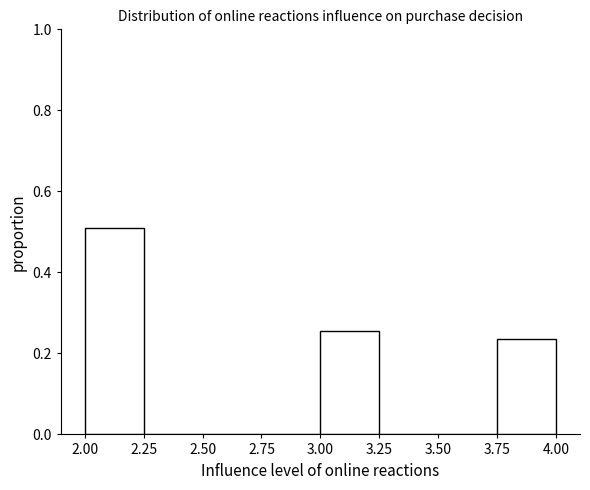

Reading left to right, list every bar in this chart as the range it spans on the x-axis followed by its height. The values are not printed on the chart, so give them approximately, as read against the axis.

2.00 to 2.25: 0.50
2.25 to 2.50: 0
2.50 to 2.75: 0
2.75 to 3.00: 0
3.00 to 3.25: 0.26
3.25 to 3.50: 0
3.50 to 3.75: 0
3.75 to 4.00: 0.24